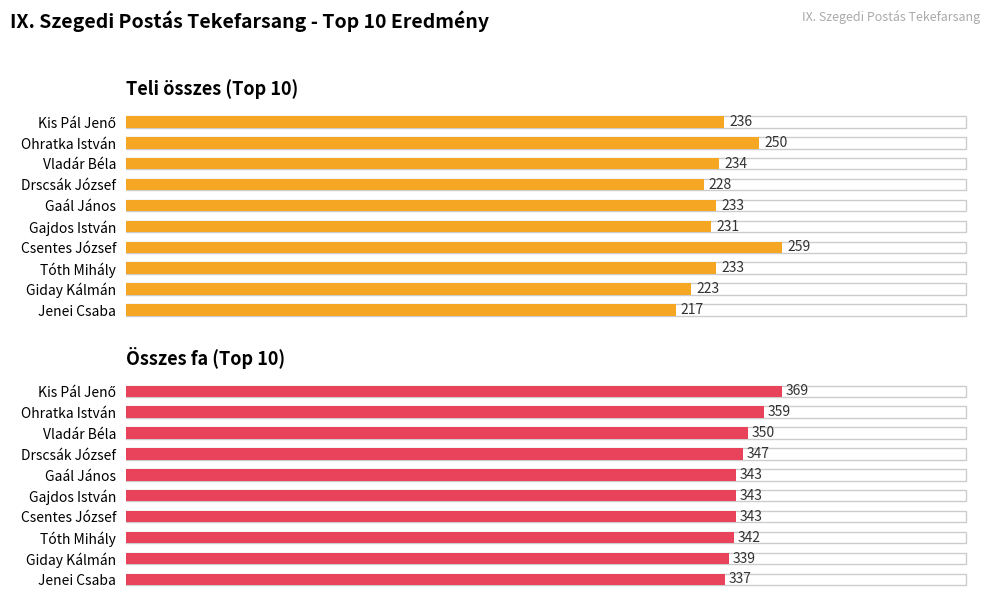

Is the value of összes fa at Tóth Mihály greater than the value of teli összes at Drscsák József?

Yes